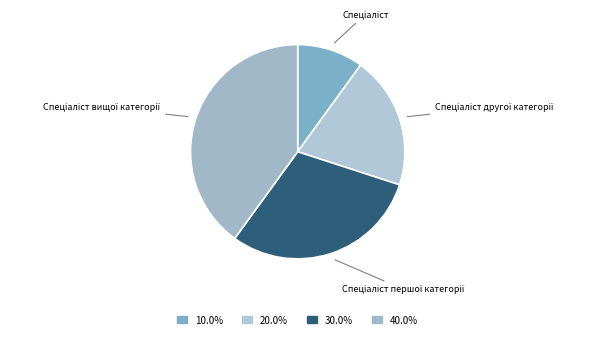

Is there any slice that represents more than half of the pie?

No